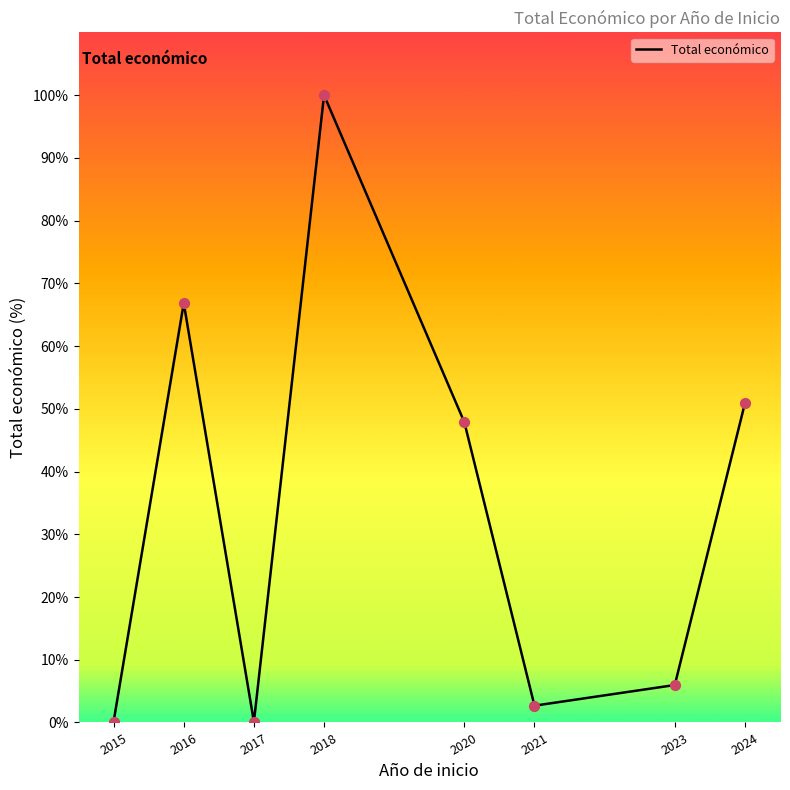

What is the change in value from 2016 to 2024?

-16.0